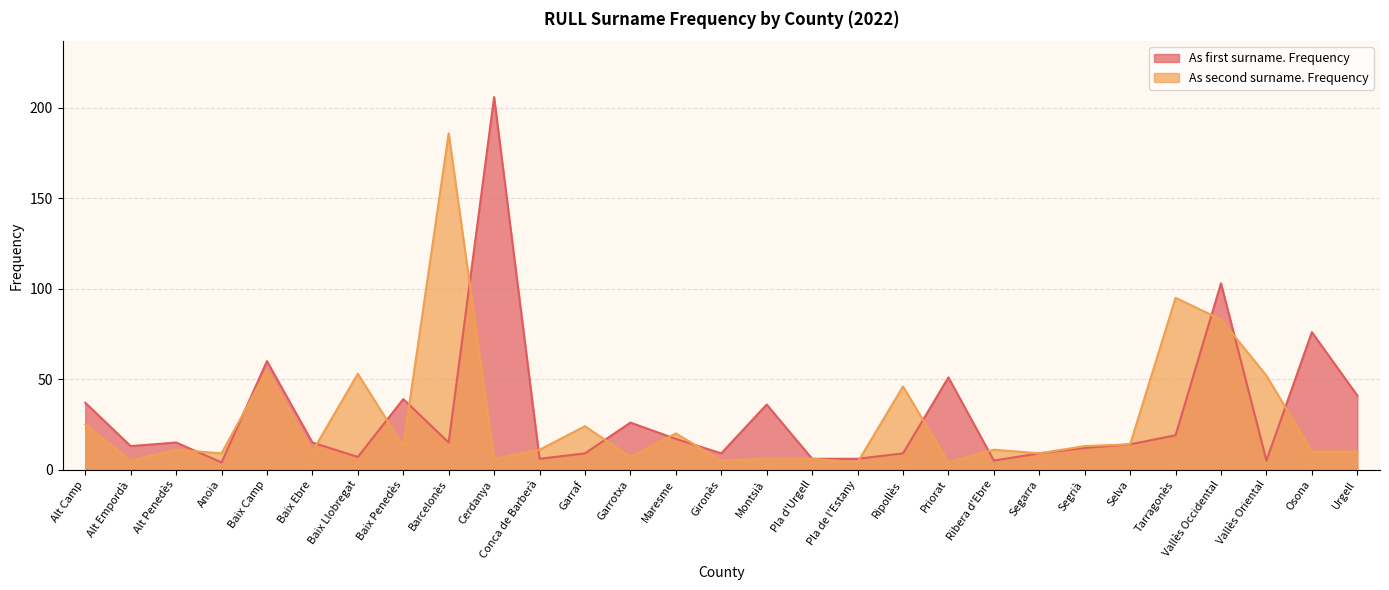

Is the value of As first surname. Frequency at Cerdanya greater than the value of As second surname. Frequency at Baix Ebre?

Yes